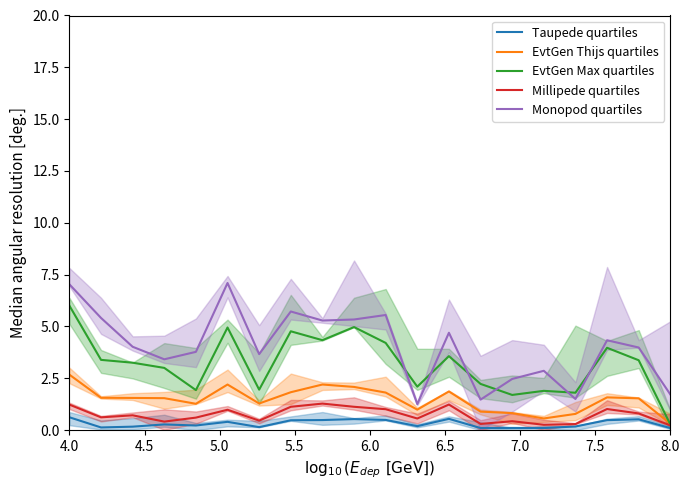

True or false: Taupede quartiles and Monopod quartiles cross at least once.

False